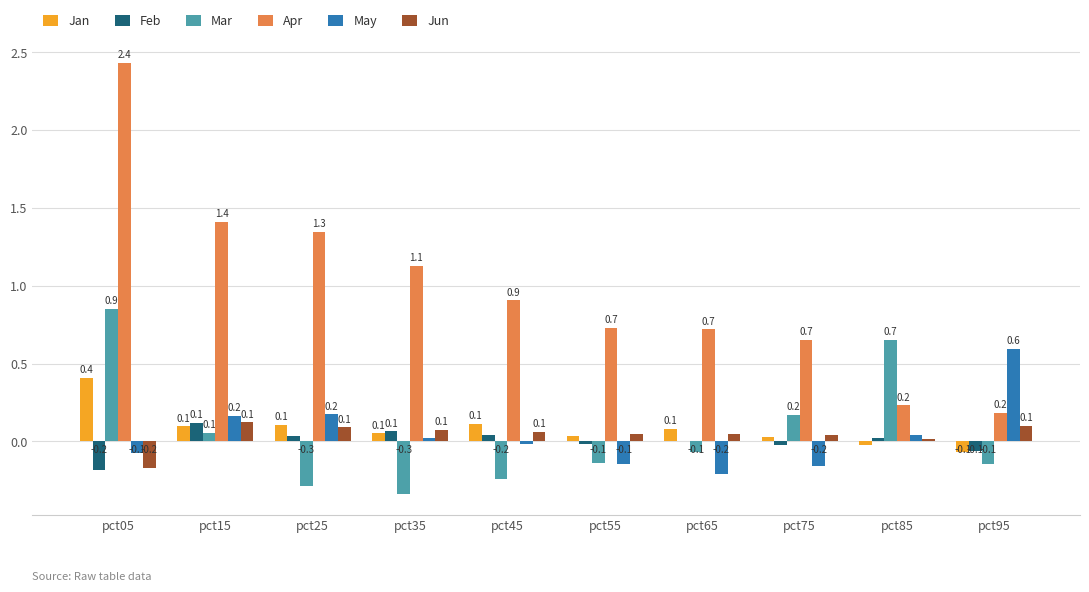

The value of Jun at pct15 is 0.1. True or false?

True